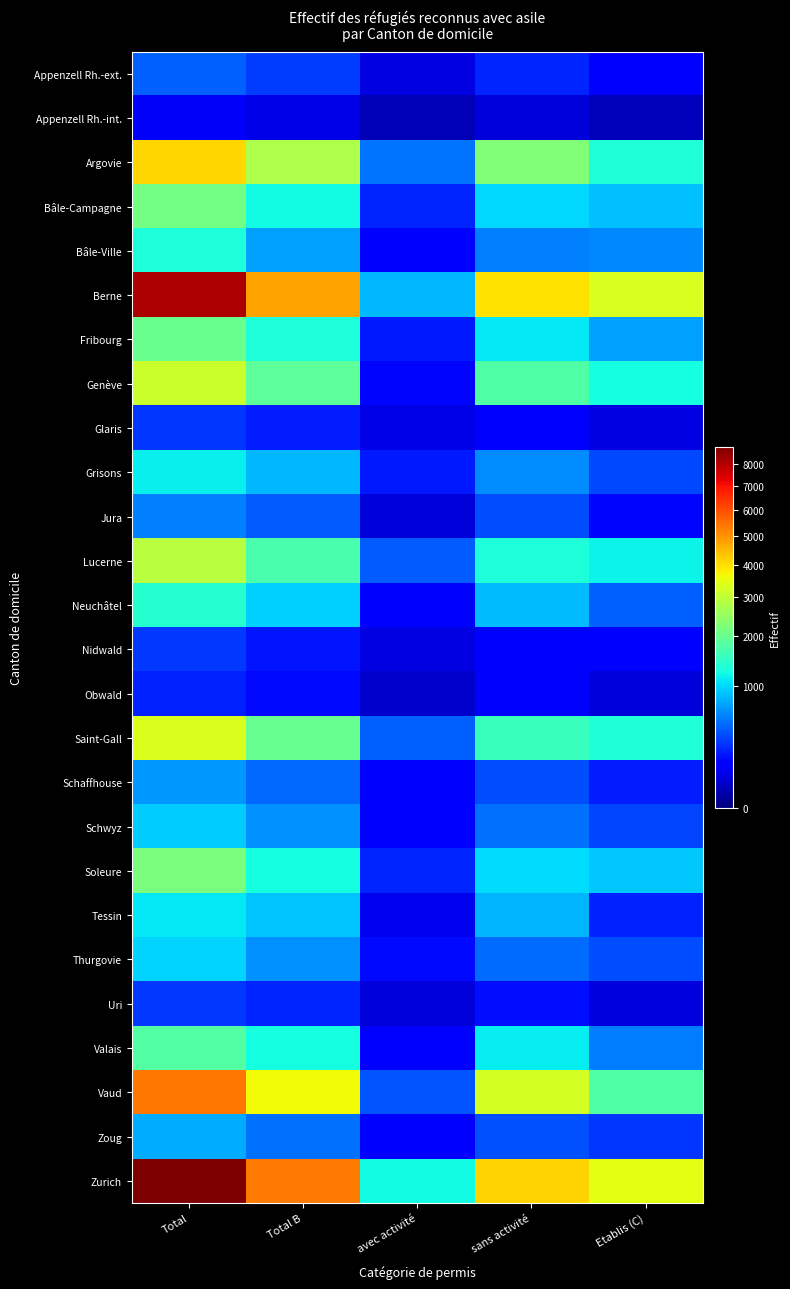

At which category does the chart reach its peak across all series?

Total